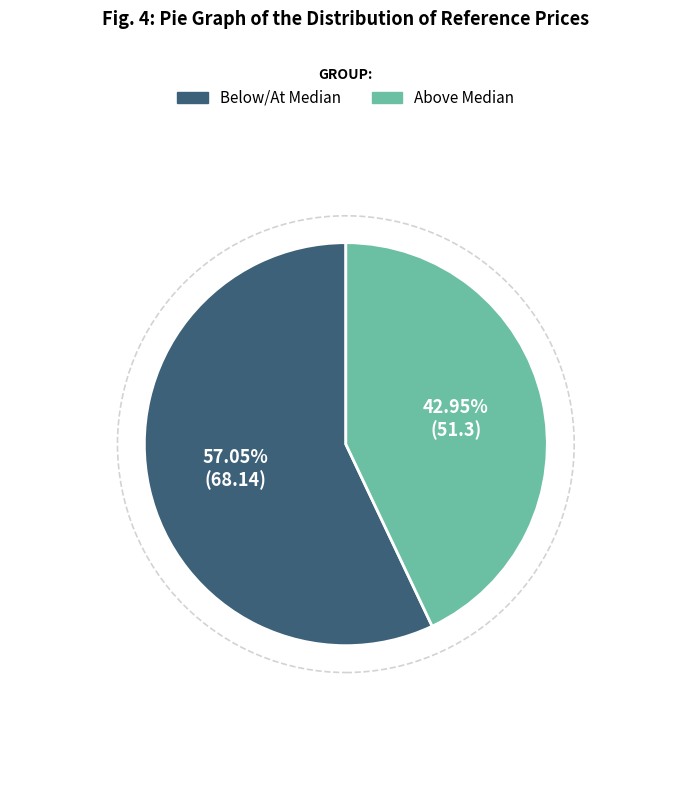

Is there any slice that represents more than half of the pie?

Yes